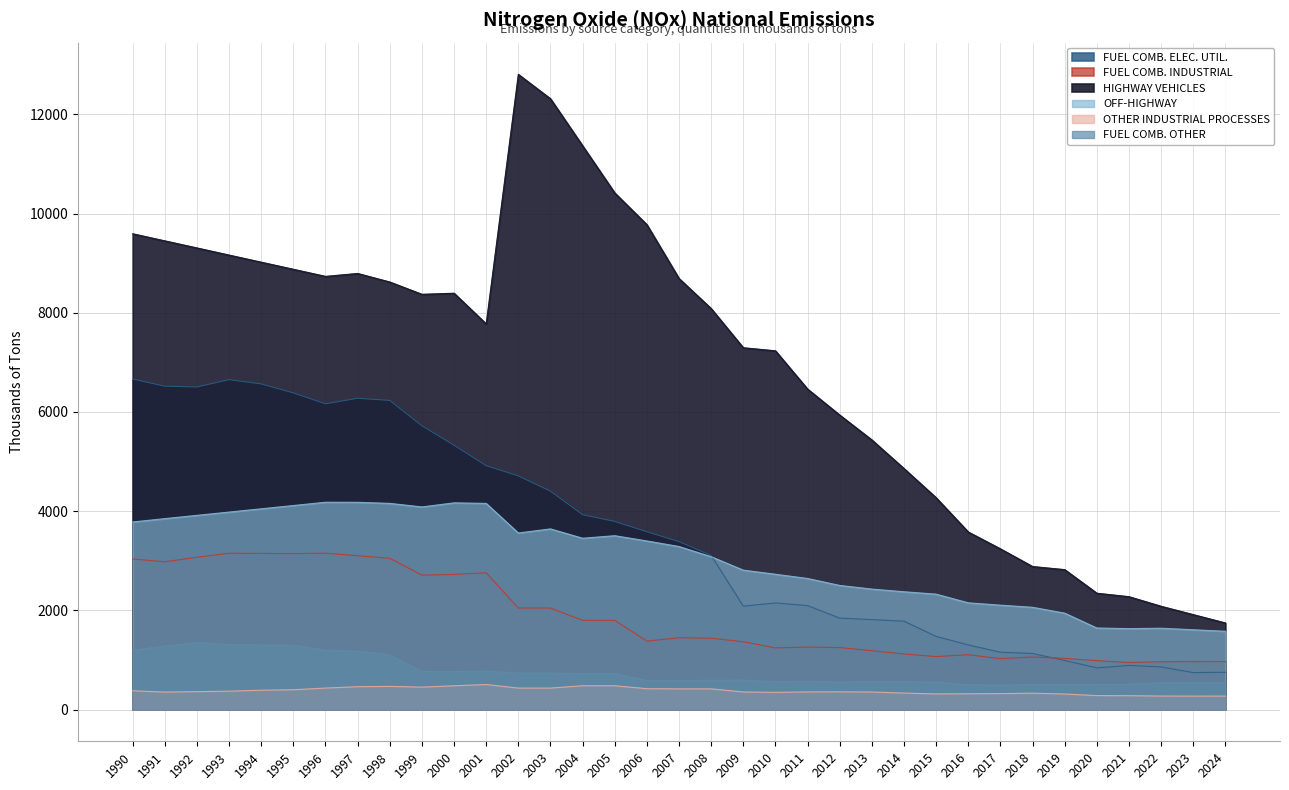

At which label does HIGHWAY VEHICLES first exceed 8083?

1990